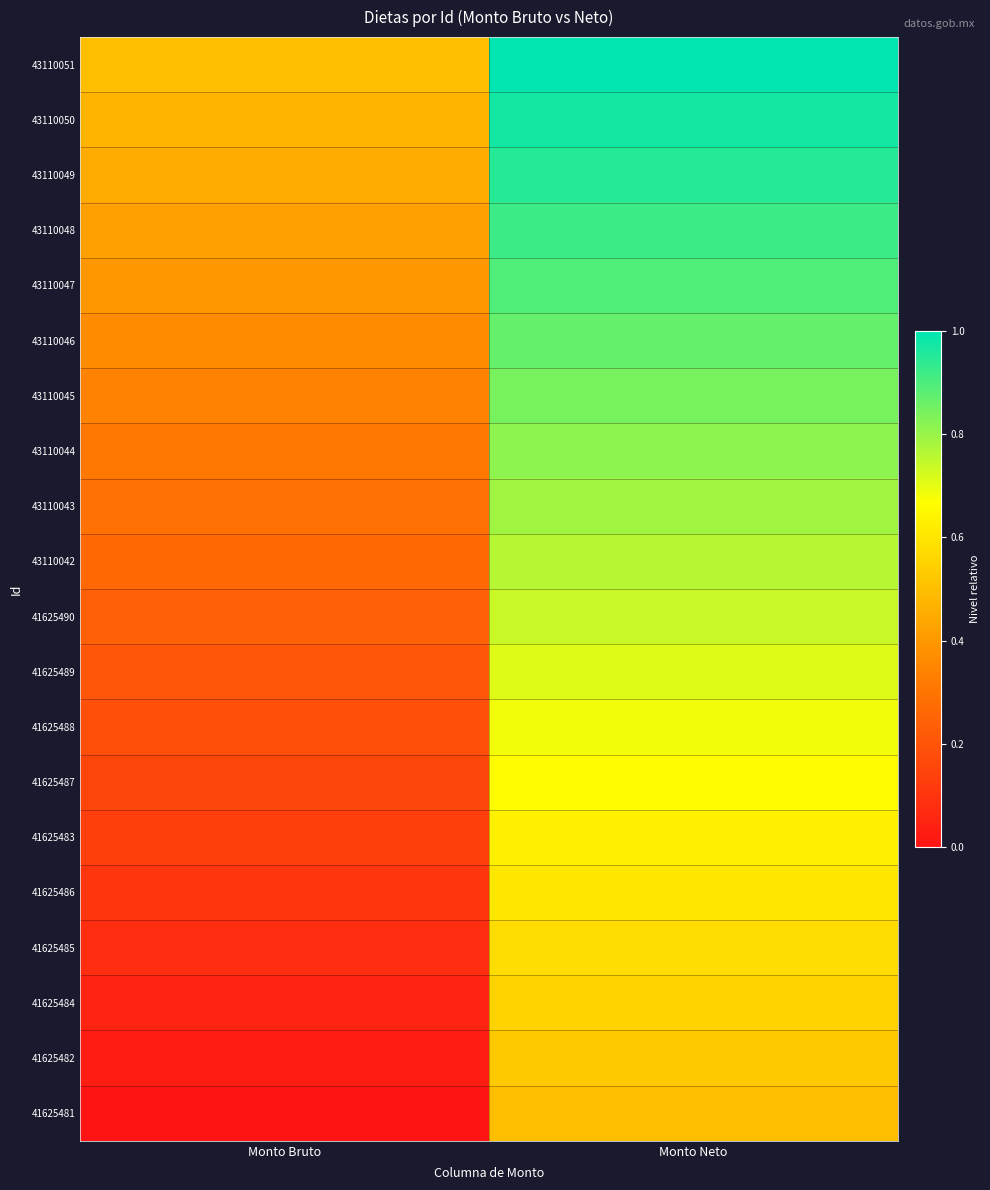

Reading left to right, extract all data points from this chart.

43110051: Monto Bruto=0.5	Monto Neto=1.0
43110050: Monto Bruto=0.5	Monto Neto=1.0
43110049: Monto Bruto=0.4	Monto Neto=0.9
43110048: Monto Bruto=0.4	Monto Neto=0.9
43110047: Monto Bruto=0.4	Monto Neto=0.9
43110046: Monto Bruto=0.4	Monto Neto=0.9
43110045: Monto Bruto=0.3	Monto Neto=0.8
43110044: Monto Bruto=0.3	Monto Neto=0.8
43110043: Monto Bruto=0.3	Monto Neto=0.8
43110042: Monto Bruto=0.3	Monto Neto=0.8
41625490: Monto Bruto=0.2	Monto Neto=0.7
41625489: Monto Bruto=0.2	Monto Neto=0.7
41625488: Monto Bruto=0.2	Monto Neto=0.7
41625487: Monto Bruto=0.2	Monto Neto=0.7
41625483: Monto Bruto=0.1	Monto Neto=0.6
41625486: Monto Bruto=0.1	Monto Neto=0.6
41625485: Monto Bruto=0.1	Monto Neto=0.6
41625484: Monto Bruto=0.1	Monto Neto=0.6
41625482: Monto Bruto=0.0	Monto Neto=0.5
41625481: Monto Bruto=0.0	Monto Neto=0.5